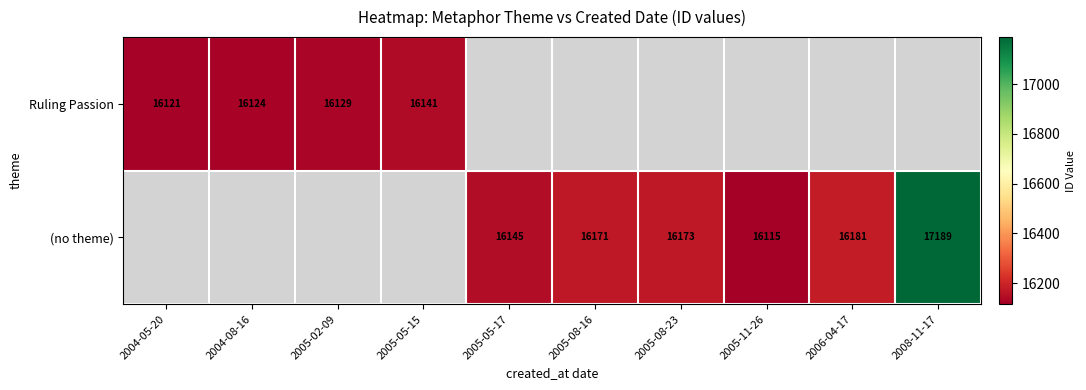

The value of Ruling Passion at 2005-05-15 is 28625. True or false?

False